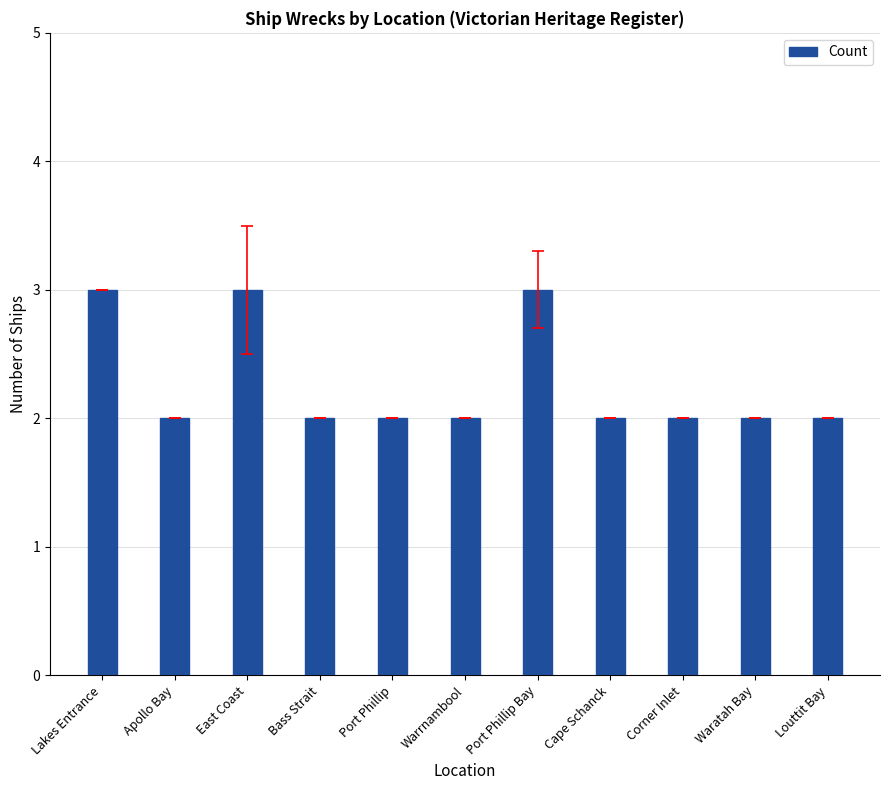

The chart shows a value of 2 at Apollo Bay. True or false?

True